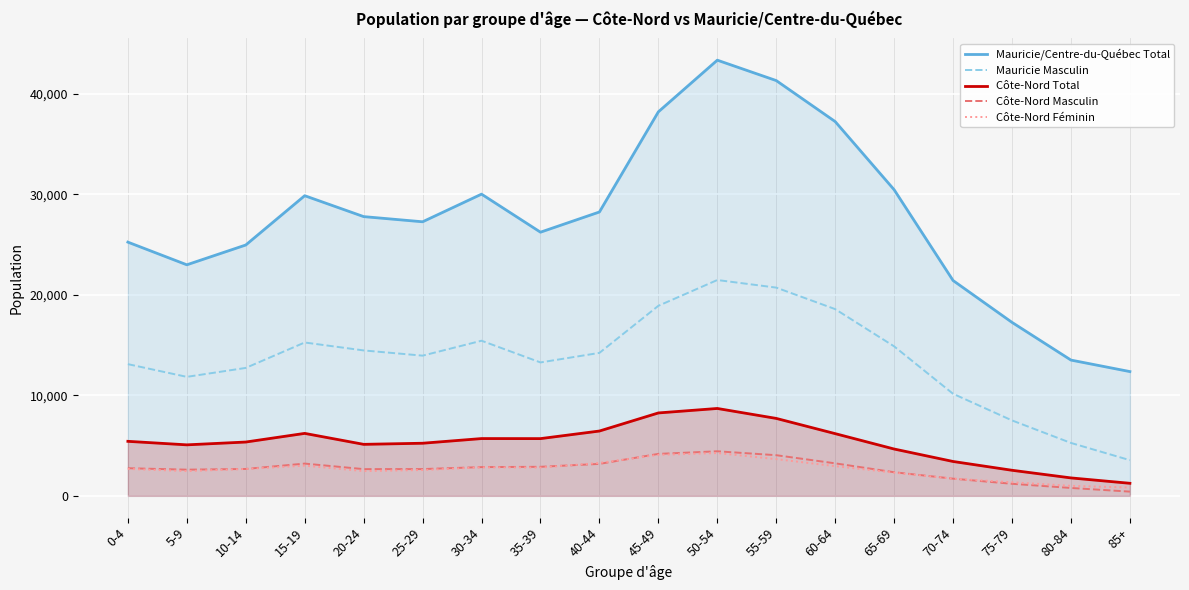

What is the difference between the maximum and minimum values in the Mauricie/Centre-du-Québec Total series?

30985